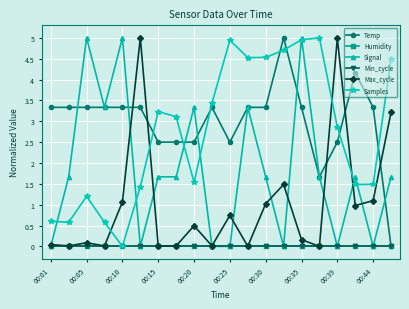

Is this an area chart (filled region under the line)?

No